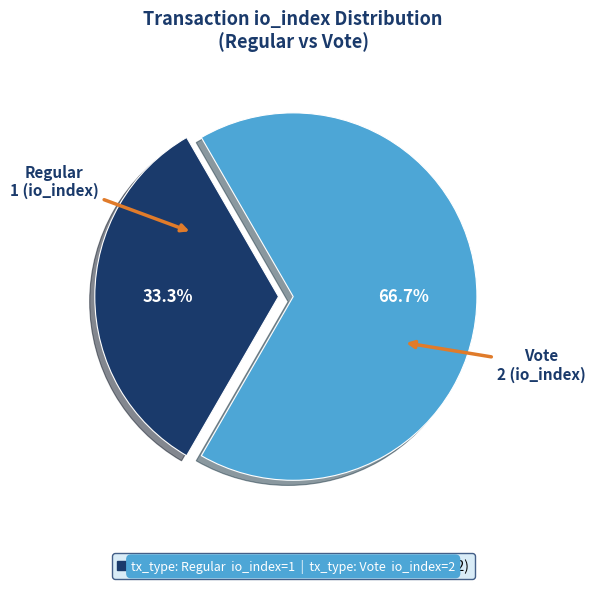

What percentage is the Regular slice, to the nearest percent?

33%